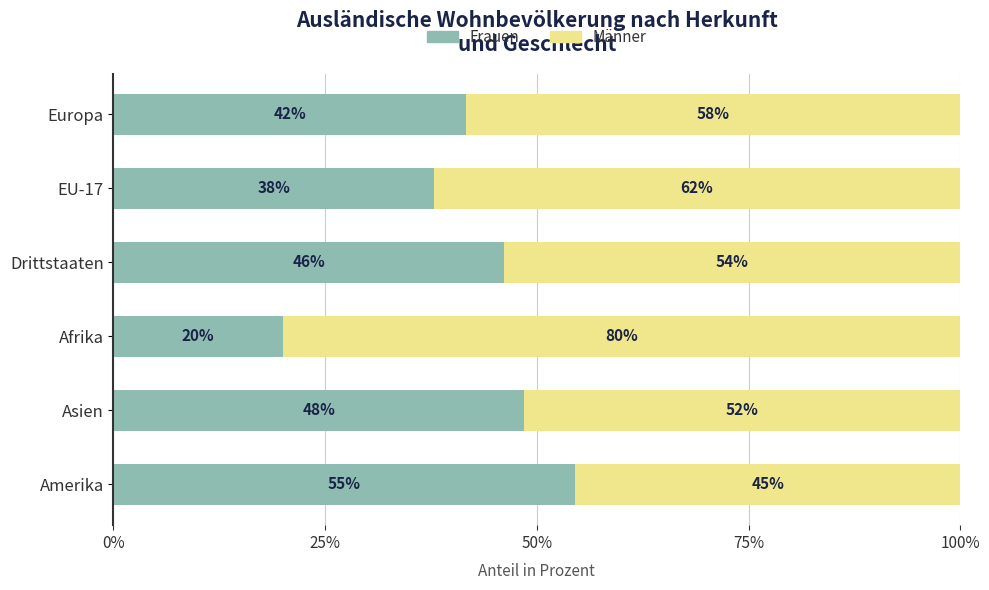

The value of Frauen at EU-17 is 37.8. True or false?

True